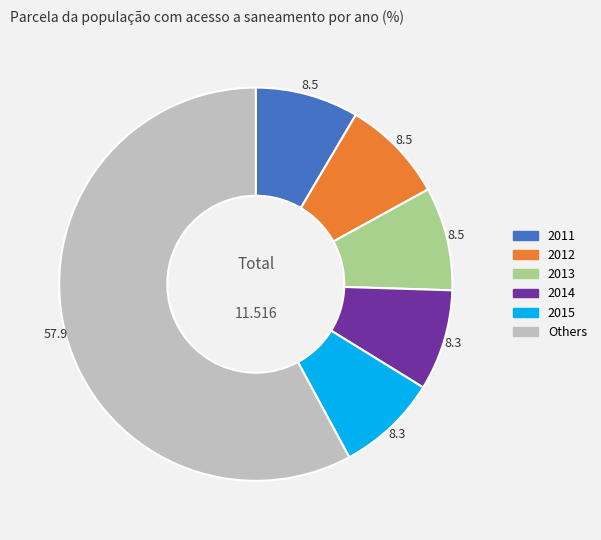

Is there any slice that represents more than half of the pie?

Yes